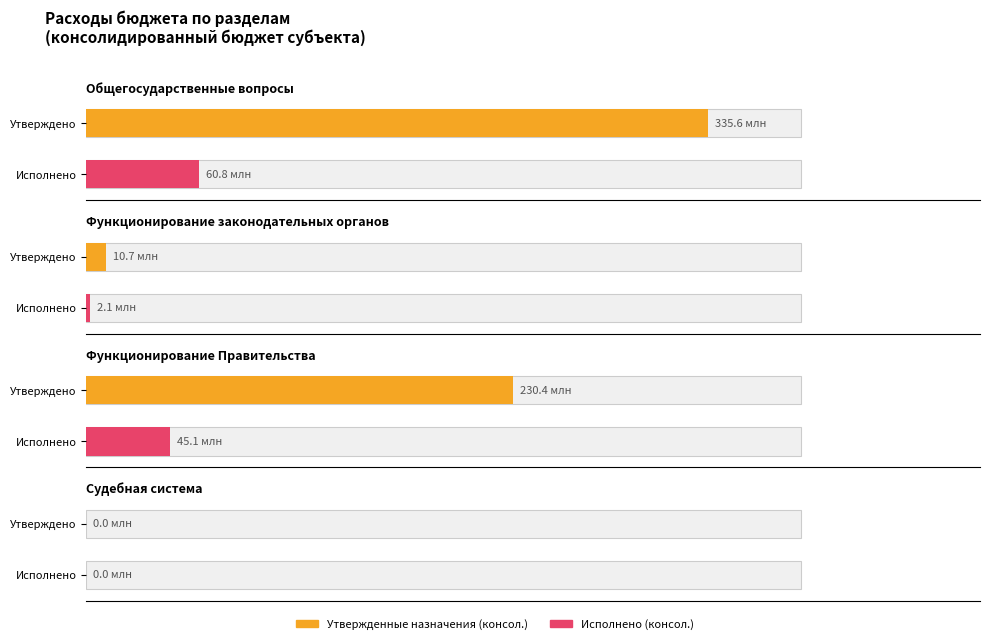

What is the value of the Утвержденные назначения (консол.) bar at the 1st from the left?

335610228.6